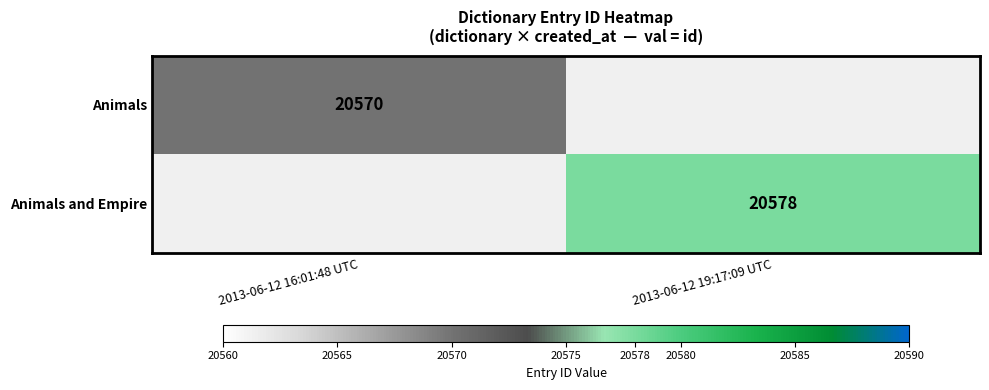

The value of Animals and Empire at 2013-06-12 19:17:09 UTC is 34167. True or false?

False